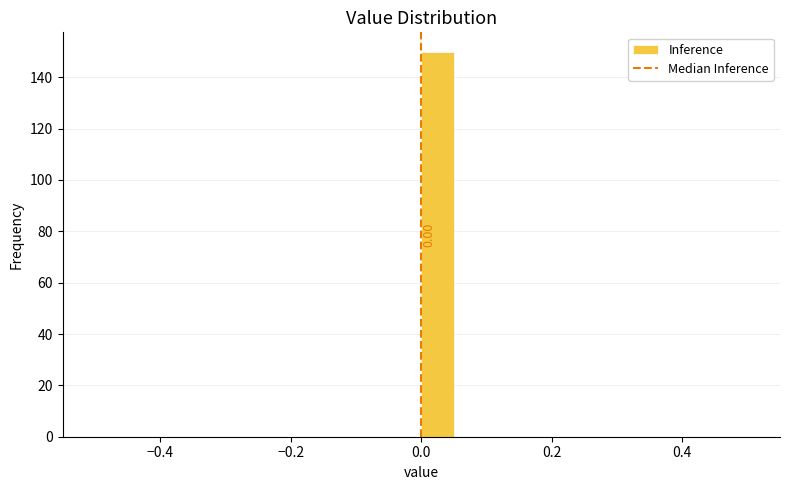

Read against the x-axis, roughly where is the centre of the tallest bar?

0.02